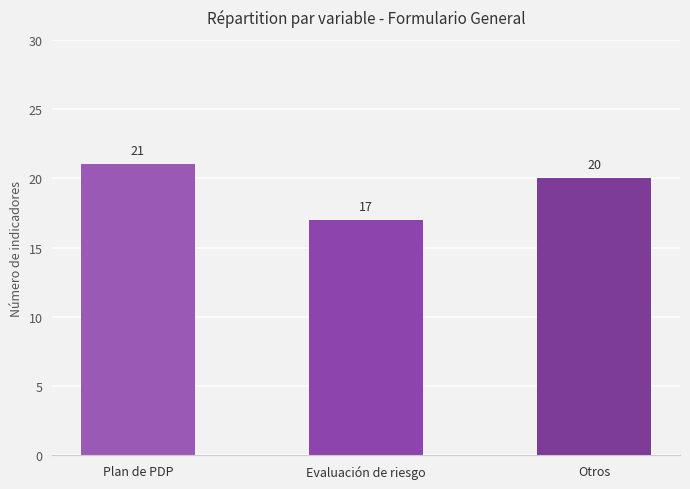

Is it true that the value at Otros is 8?

False